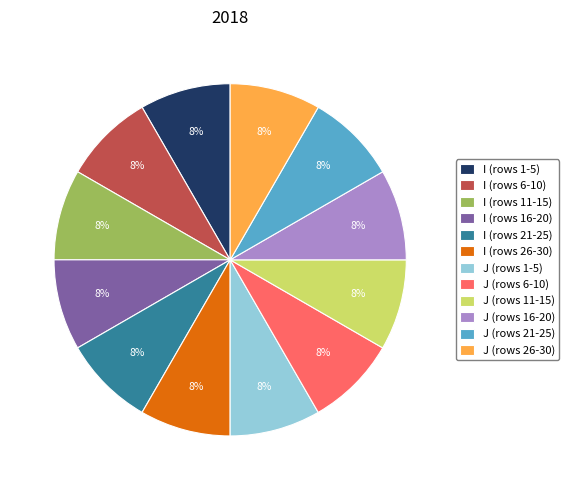

Approximately how many times larger is the value at J (rows 21-25) compared to I (rows 6-10)?

1.0